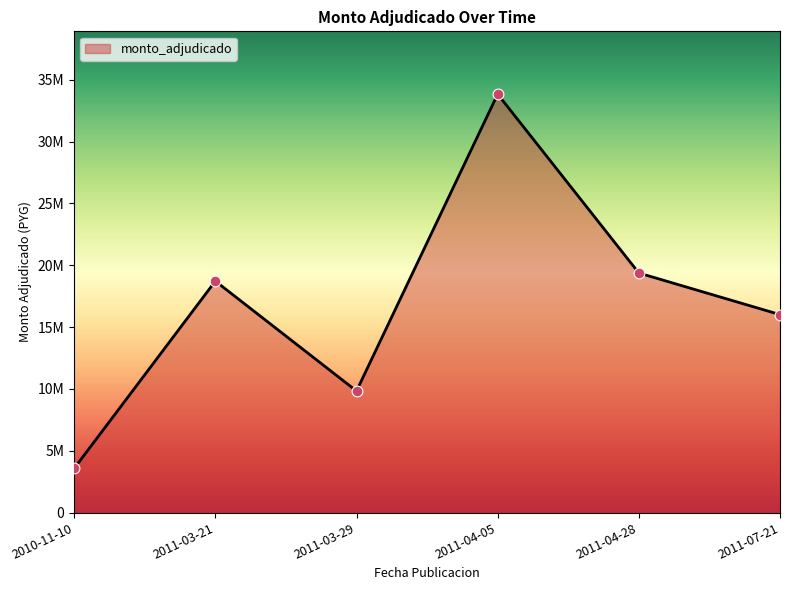

What is the ratio of the value at 2010-11-10 to the value at 2011-07-21?

0.2